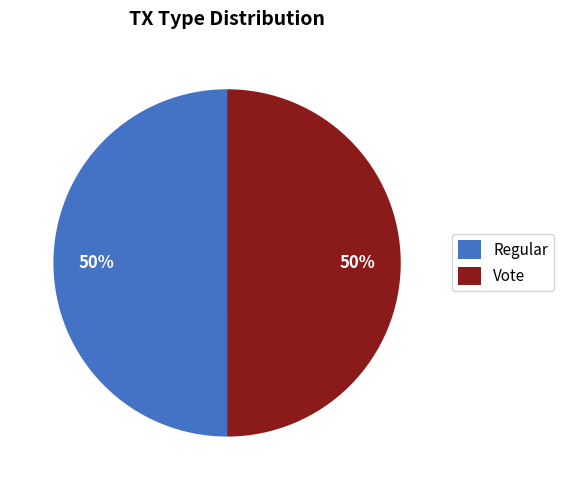

What is the ratio of the value at Vote to the value at Regular?

1.0